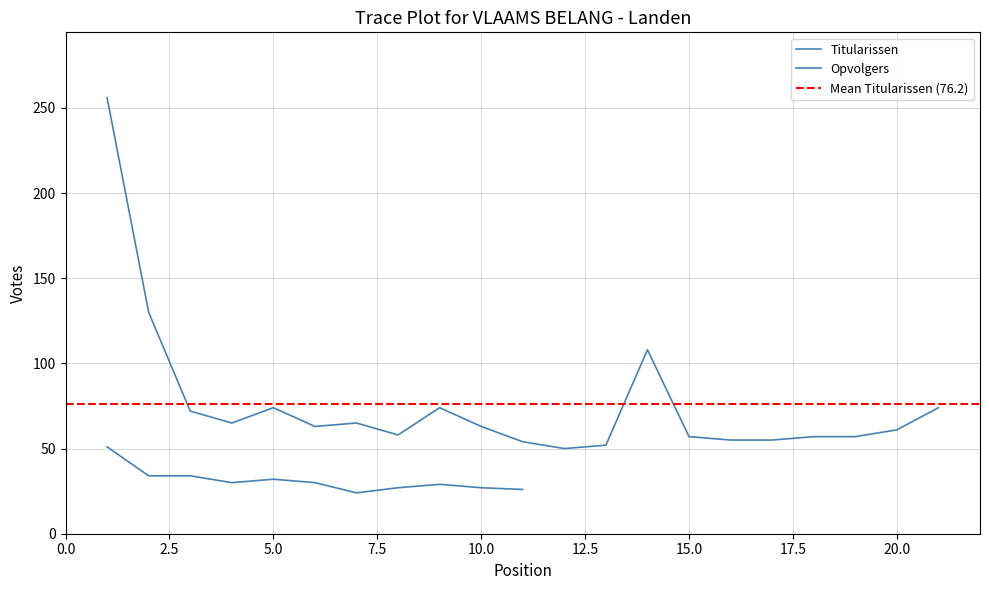

Which category has the highest value across all series?

1